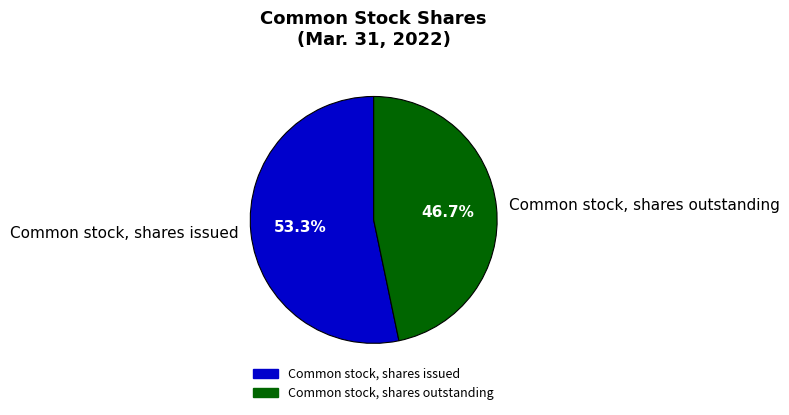

Approximately how many times larger is the value at Common stock, shares outstanding compared to Common stock, shares issued?

0.9